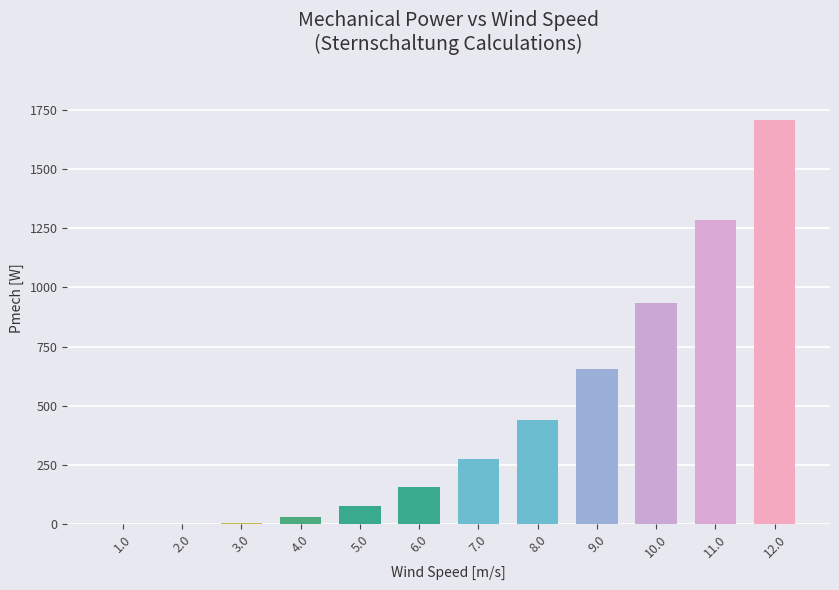

How many series are shown in this chart?

1